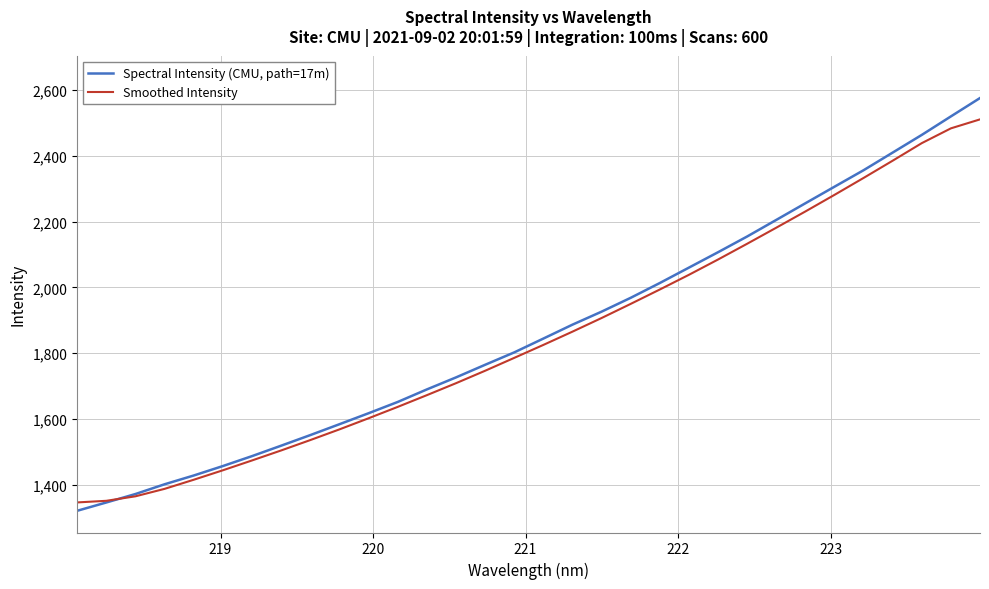

What is the greatest value displayed?

2575.6